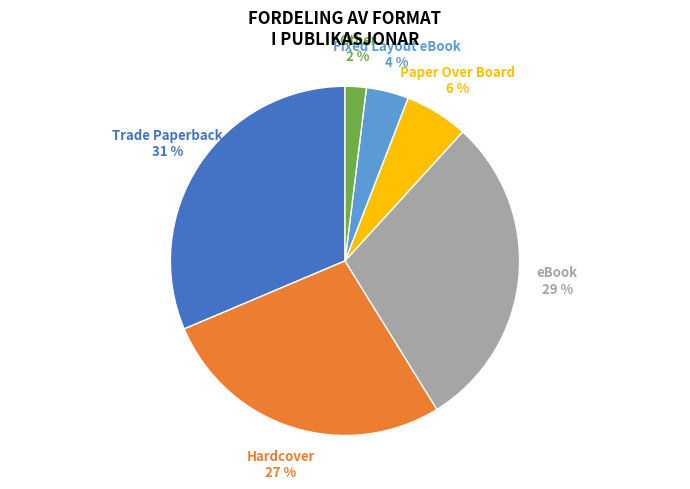

Rank the categories by value from lowest to highest.

Other, Fixed Layout eBook, Paper Over Board, Hardcover, eBook, Trade Paperback